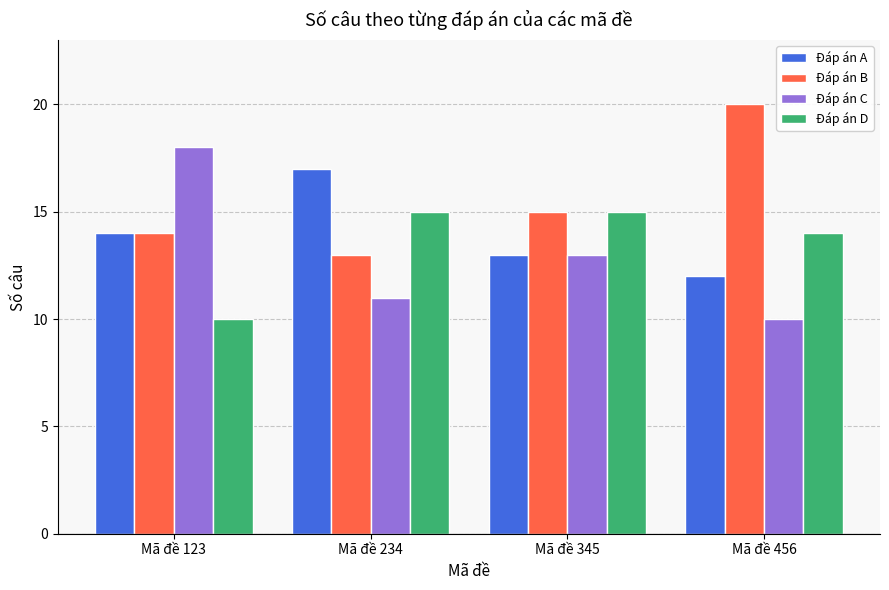

How many Đáp án D values are between 14 and 15?

3